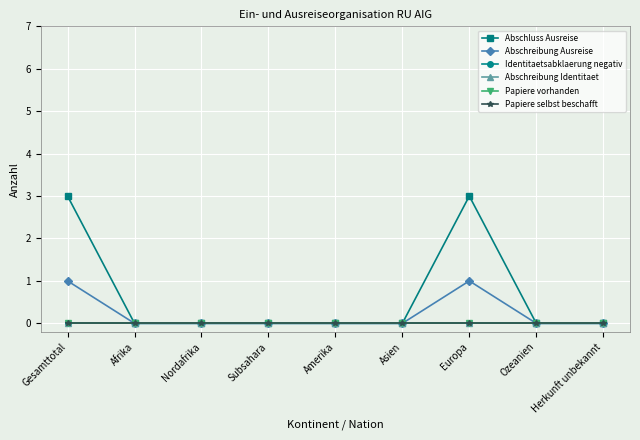

Which category has the lowest value in the Identitaetsabklaerung negativ series?

Gesamttotal